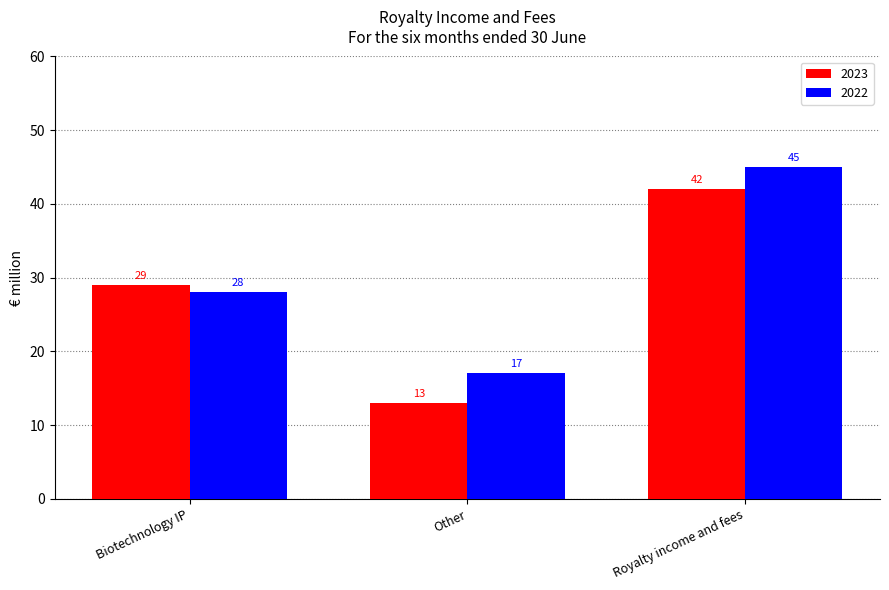

Rank the series by their average value, from lowest to highest.

2023, 2022